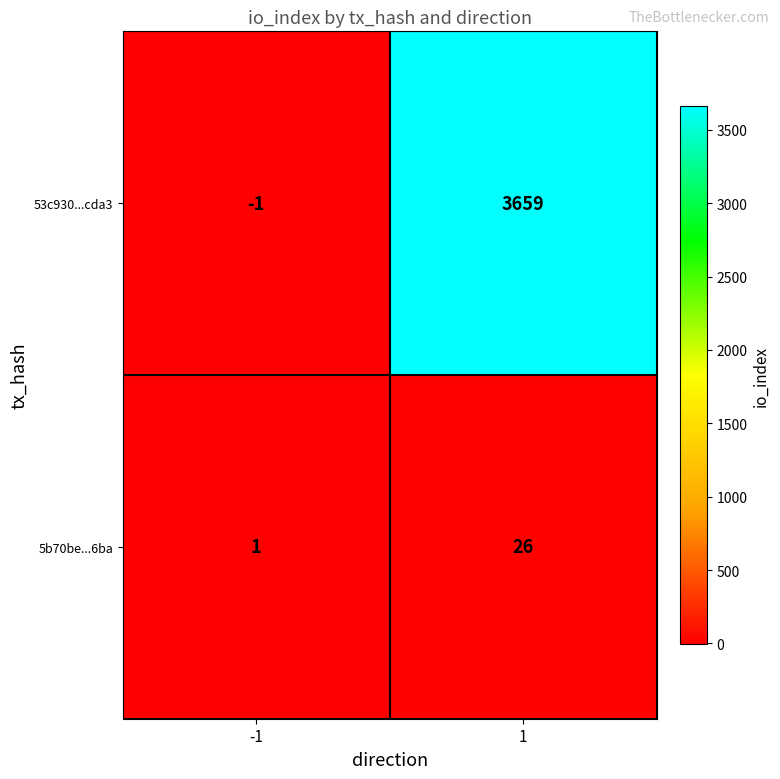

Reading left to right, what are all the values shown in this chart?

53c930...cda3: -1=-1	1=3659
5b70be...6ba: -1=1	1=26